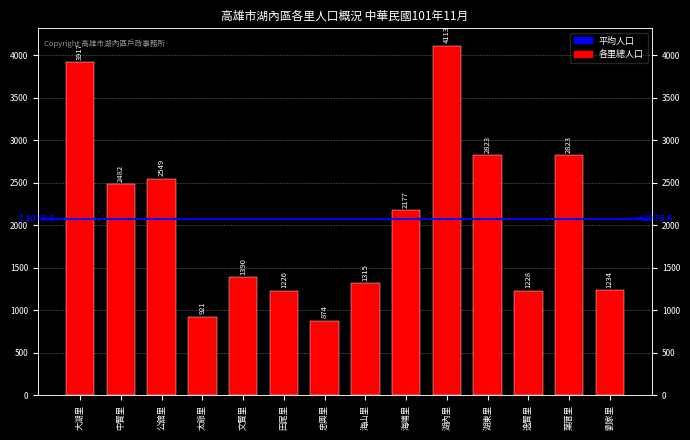

True or false: the data shows 548 at 文賢里.

False